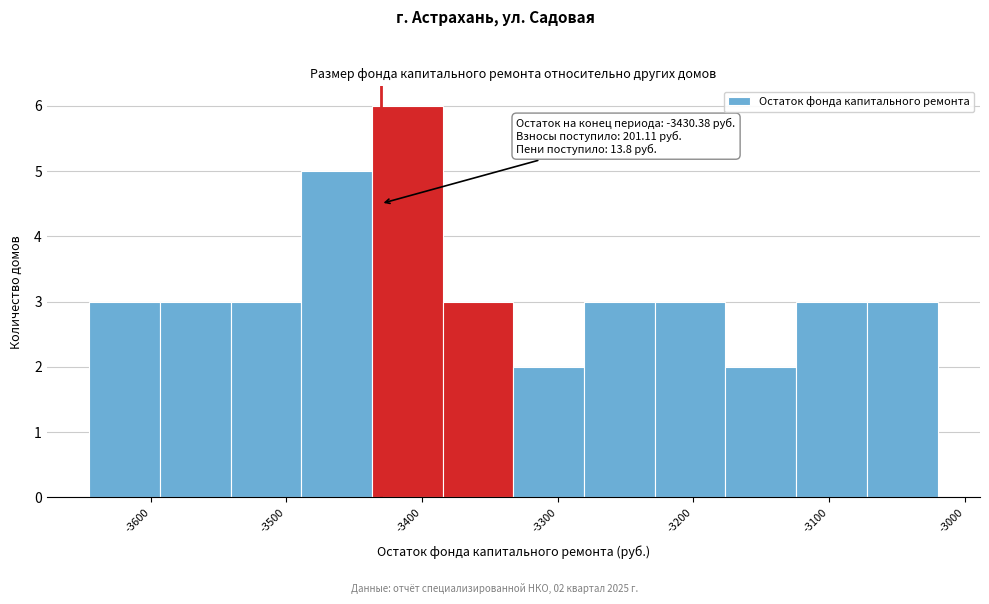

Which range on the x-axis has the tallest bar?

-3440 to -3380